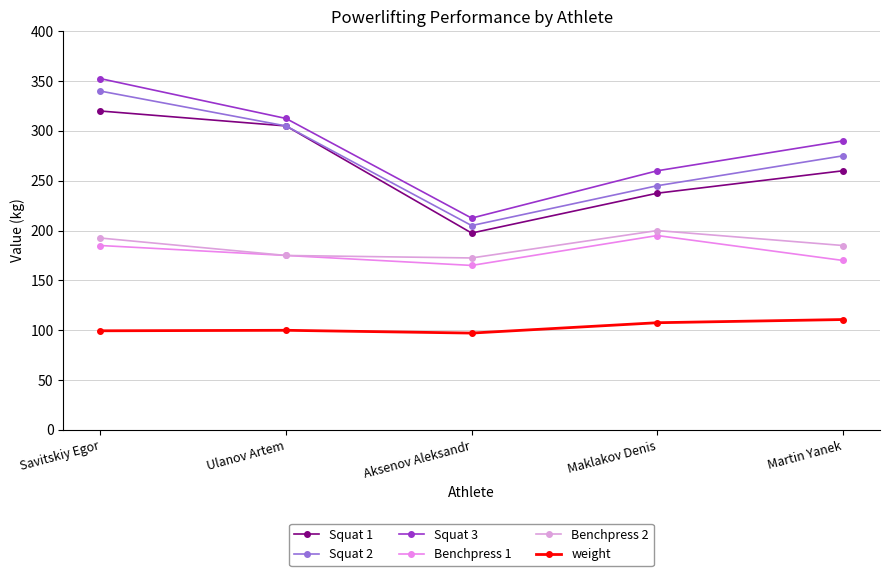

True or false: Benchpress 2 and weight cross at least once.

False